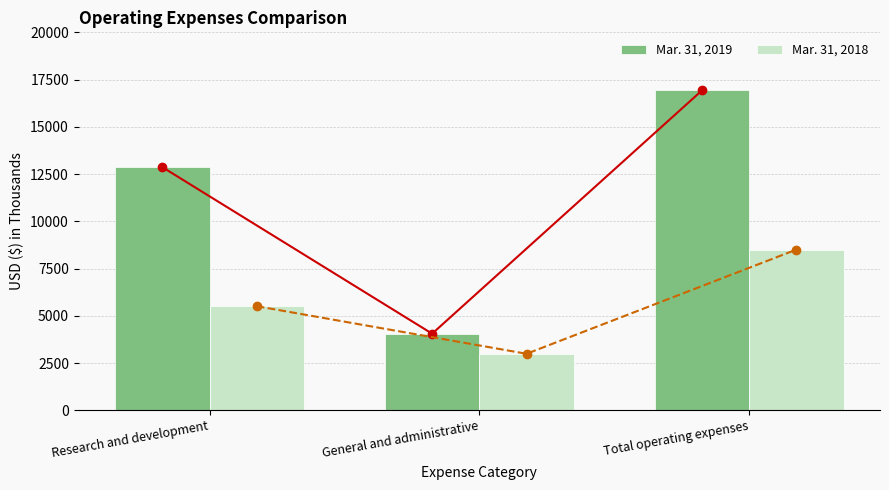

Does the chart contain stacked bars?

No